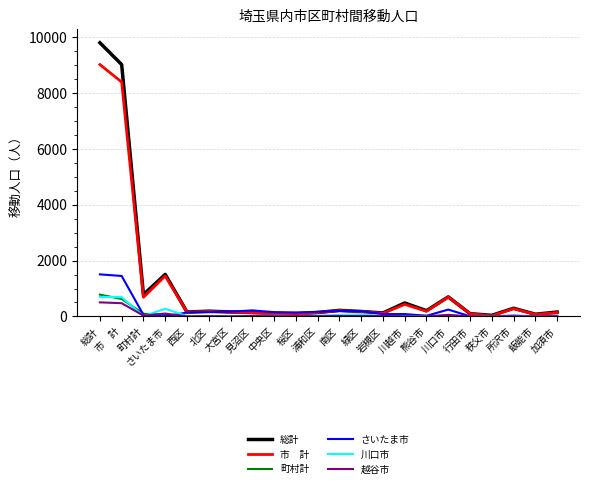

What is the maximum value shown in the chart?

9800